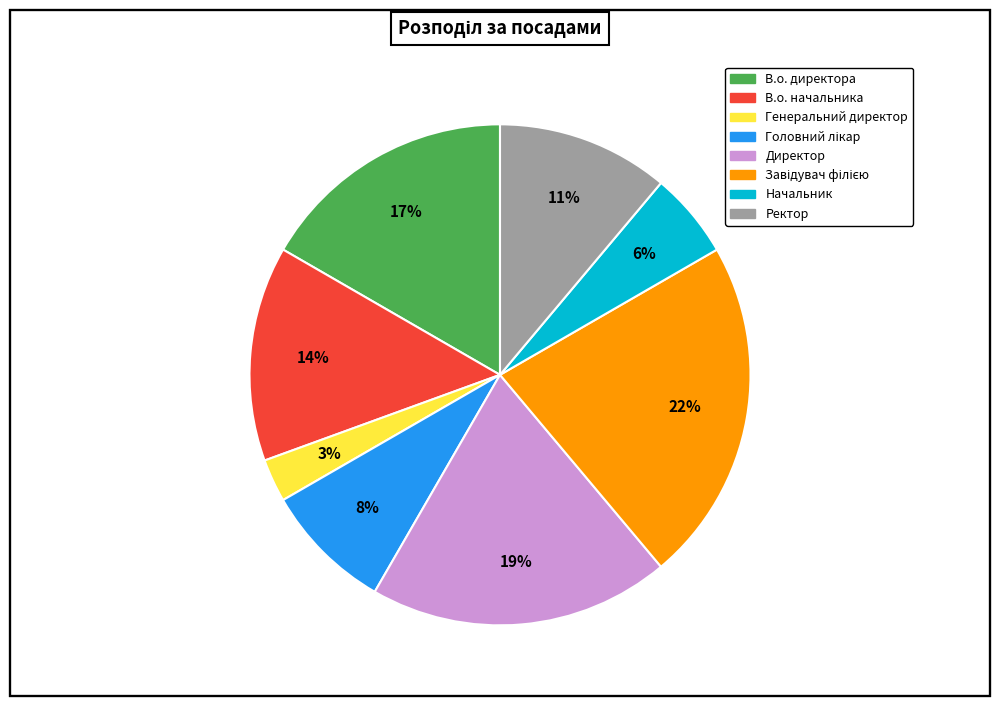

To the nearest percent, what is the average slice percentage?

12%